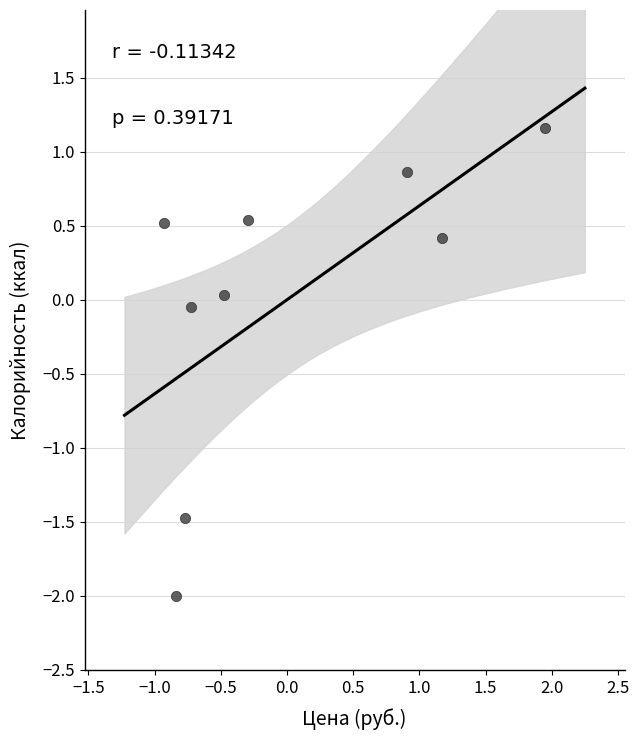

What is the range of Y values (max minus min)?

3.2